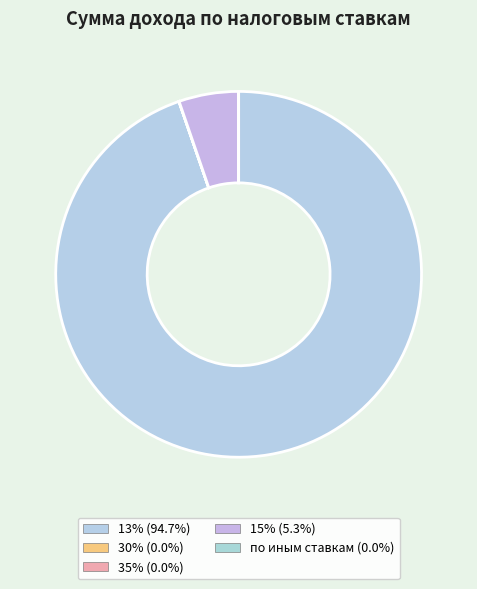

Is there any slice that represents more than half of the pie?

Yes